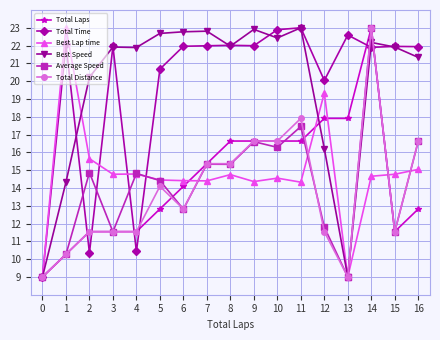

What is the value of the Total Distance point at the 4th from the left?

11.5